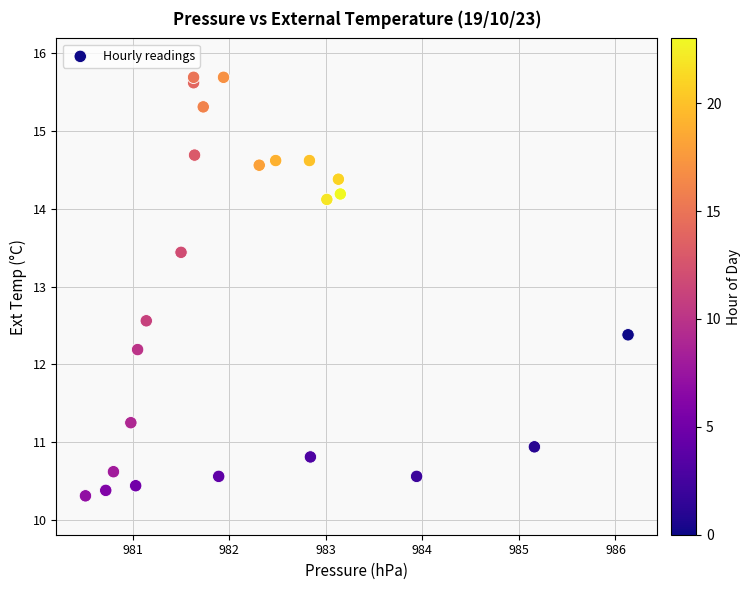

What is the range of X values (max minus min)?

5.6